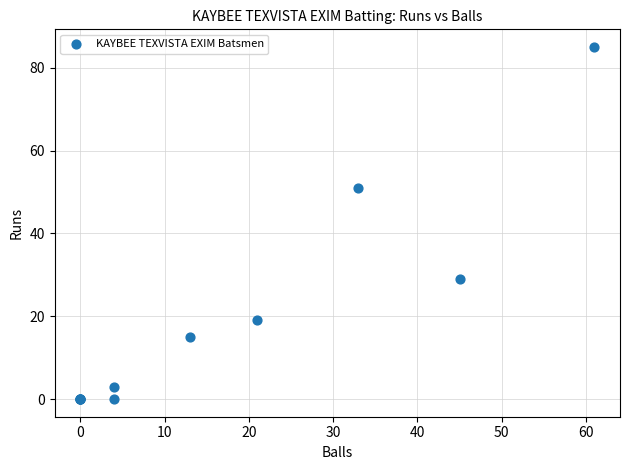

What Y value in the scatter plot is closest to 42?

51